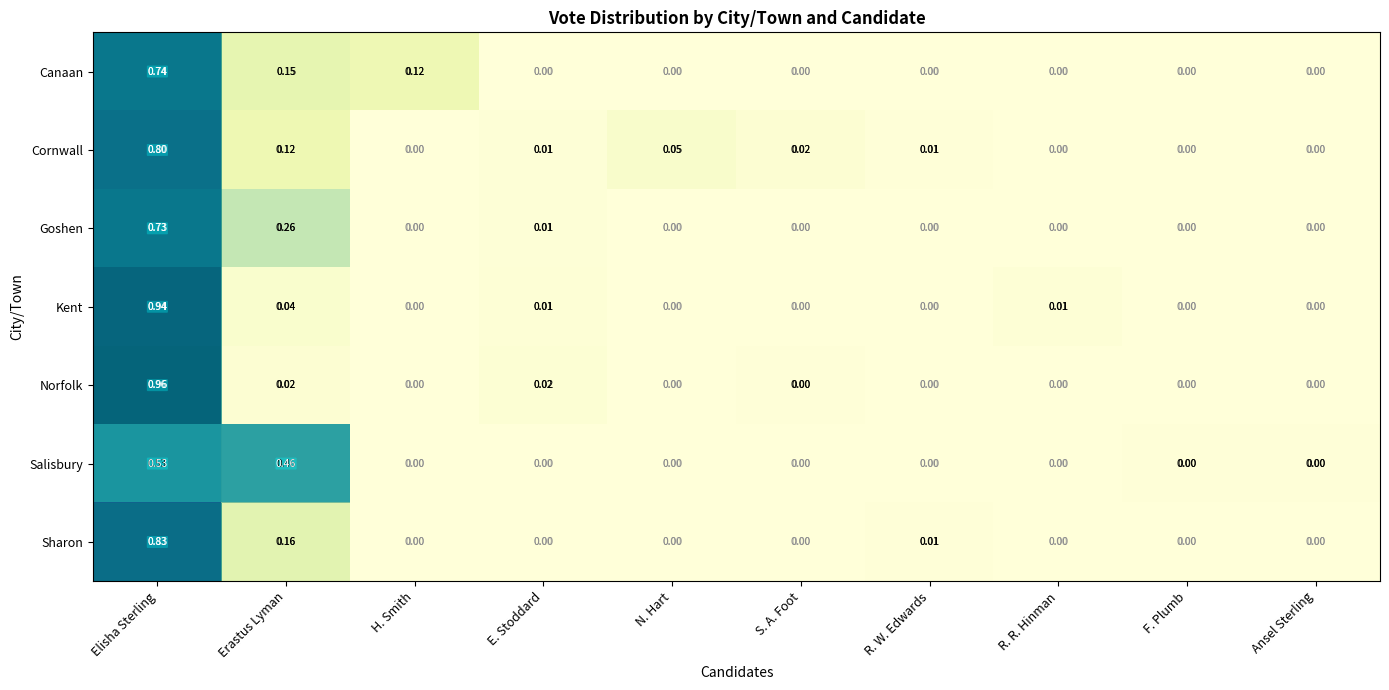

How many categories are shown in the chart?

10